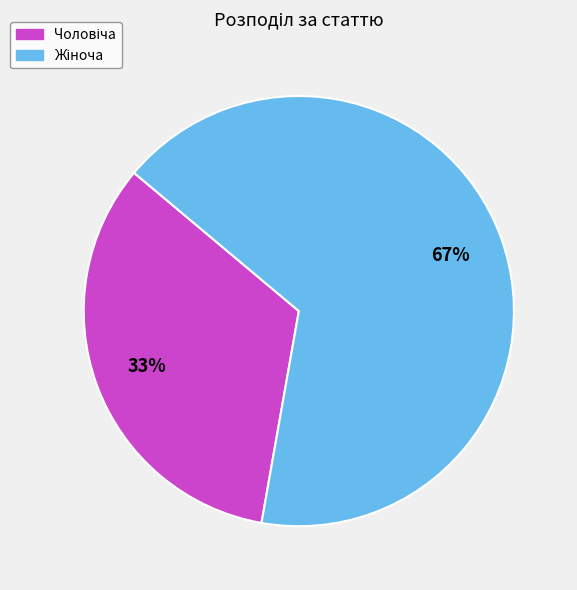

Does any single category account for the majority?

Yes